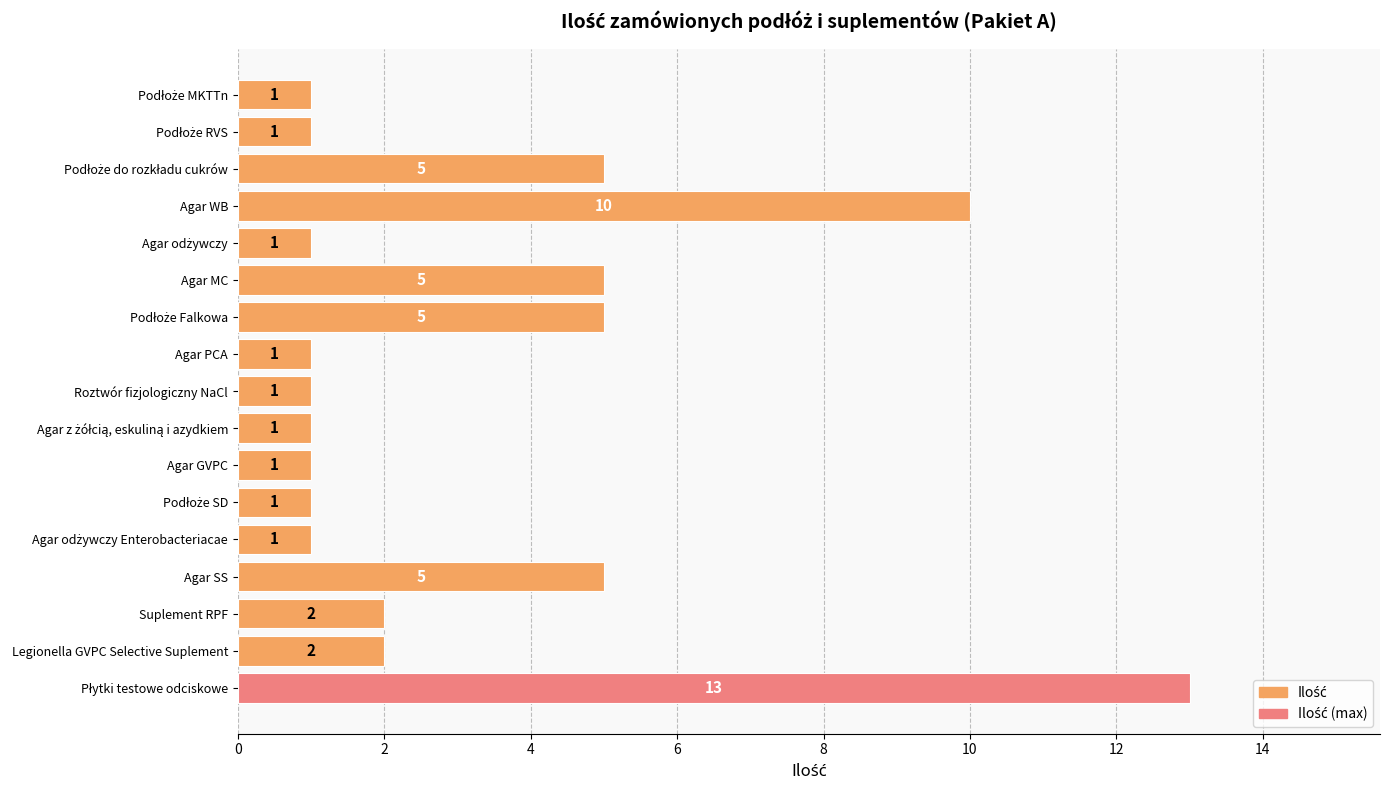

What is the sum of all values?

56